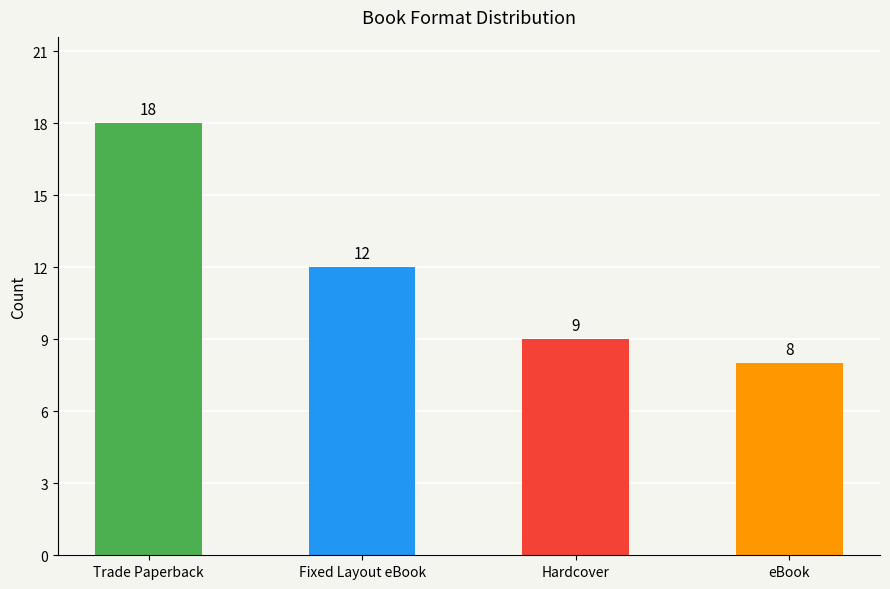

Where is the data nearest to the value 13?

Fixed Layout eBook